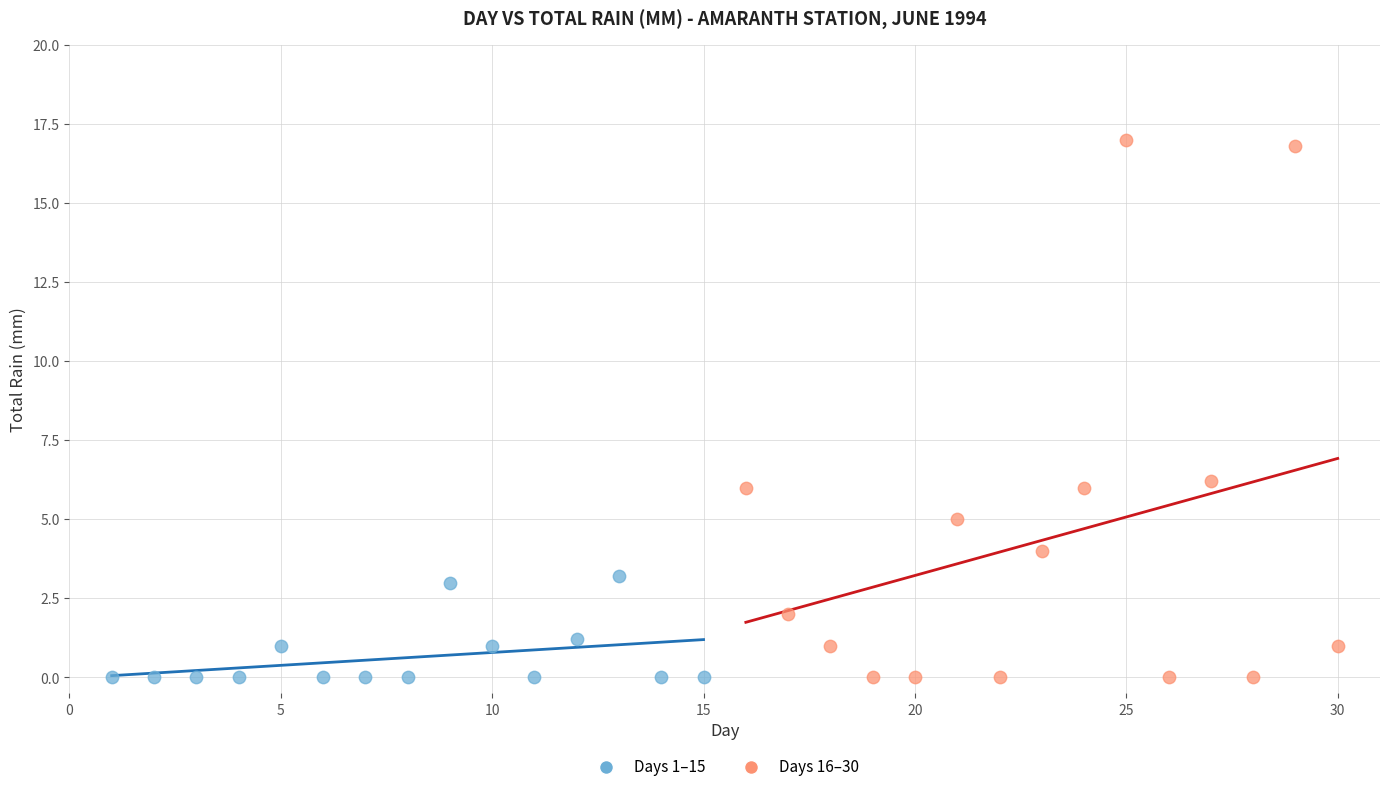

Which series has the widest spread of Y values?

Days 16–30